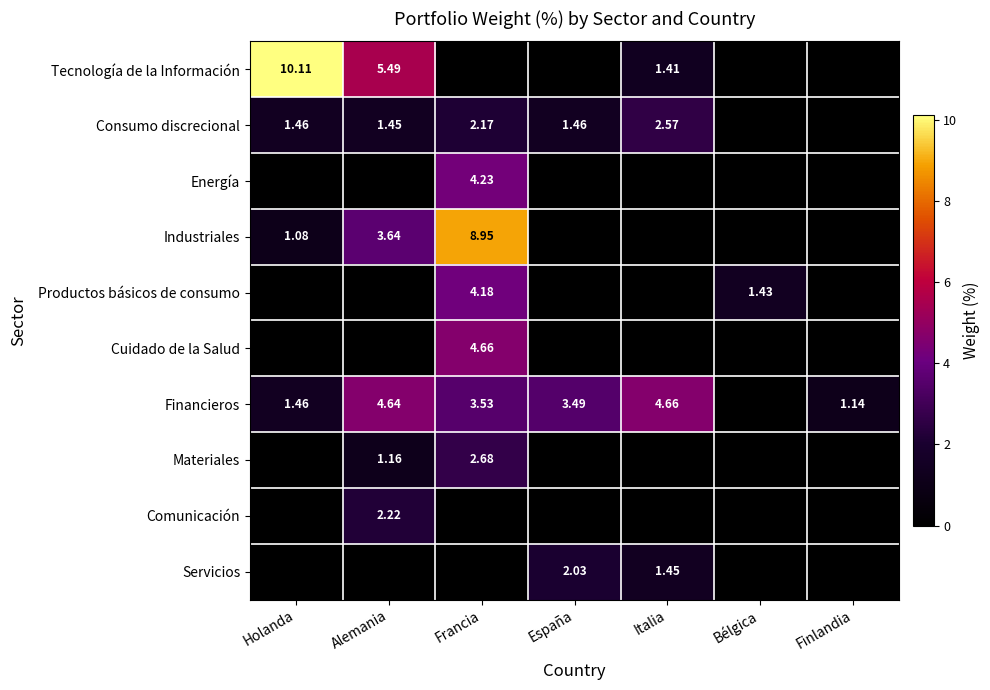

Rank the categories by Consumo discrecional value from highest to lowest.

Italia, Francia, Holanda, España, Alemania, Bélgica, Finlandia